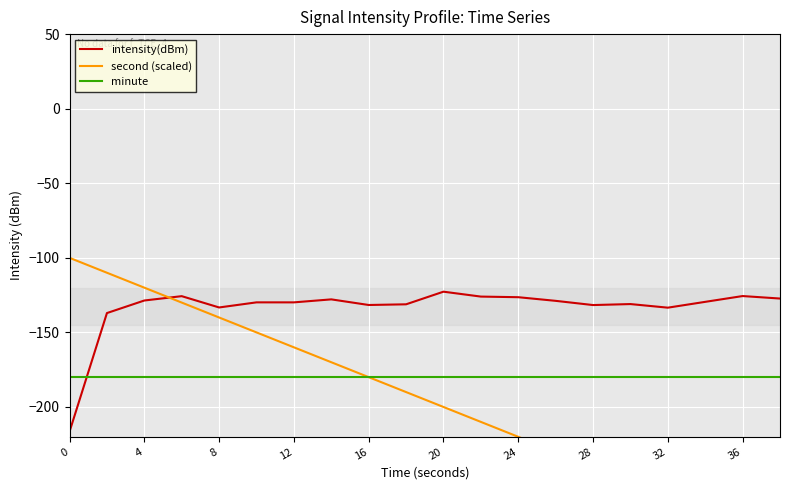

What are all the series names shown in the legend?

intensity(dBm), second (scaled), minute